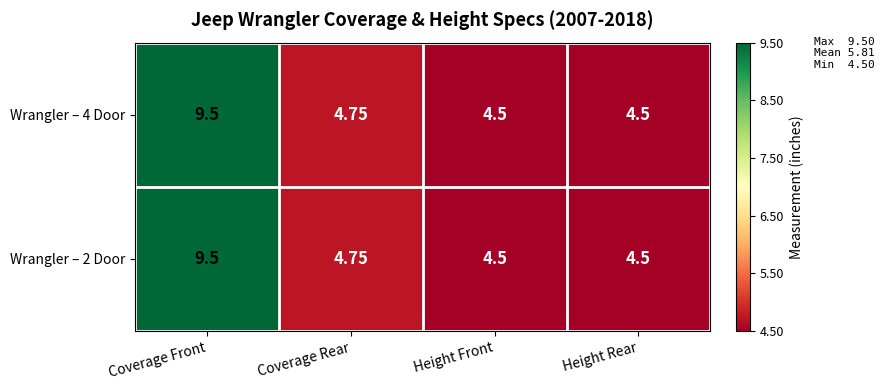

At which category does the chart reach its peak across all series?

Coverage Front